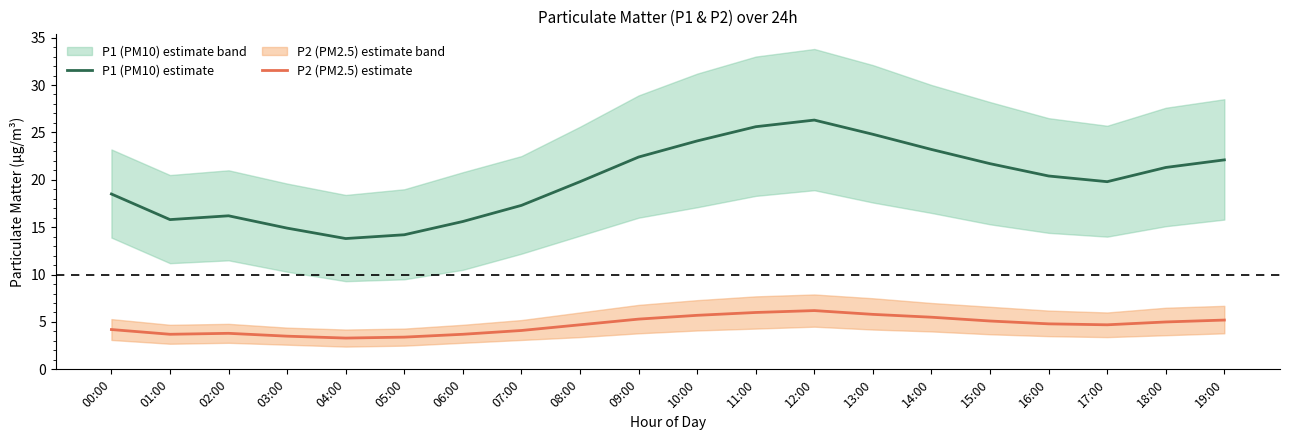

List the labels in order of P1 (PM10) estimate value, smallest first.

04:00, 05:00, 03:00, 06:00, 01:00, 02:00, 07:00, 00:00, 08:00, 17:00, 16:00, 18:00, 15:00, 19:00, 09:00, 14:00, 10:00, 13:00, 11:00, 12:00